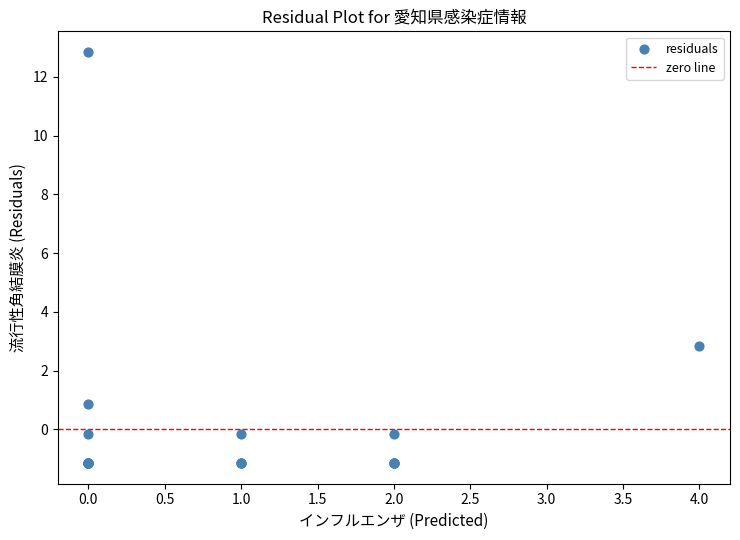

What Y value in the scatter plot is closest to 5?

2.9